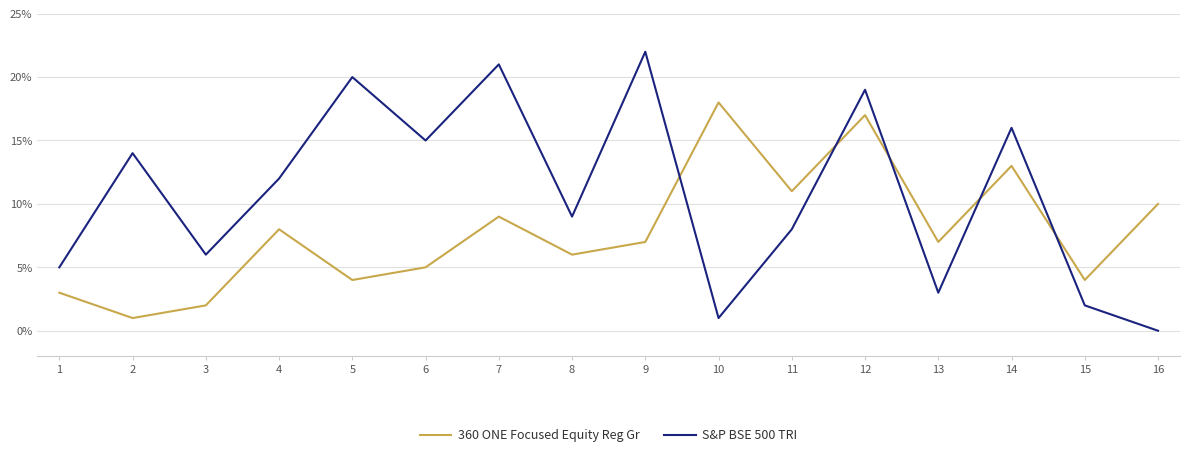

What is the sum of all S&P BSE 500 TRI values?

173